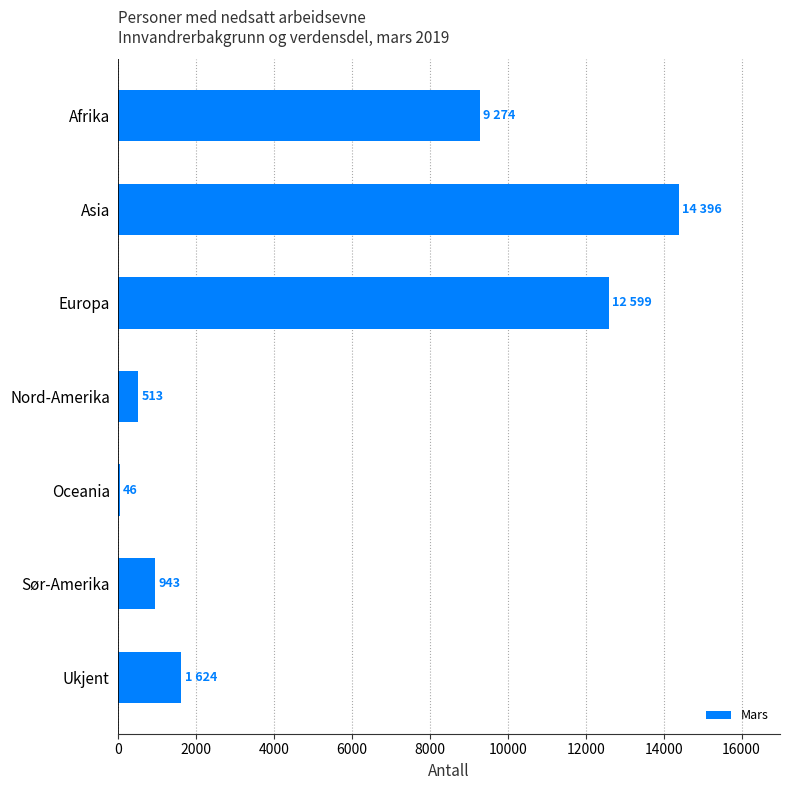

What is the maximum value shown in the chart?

14396